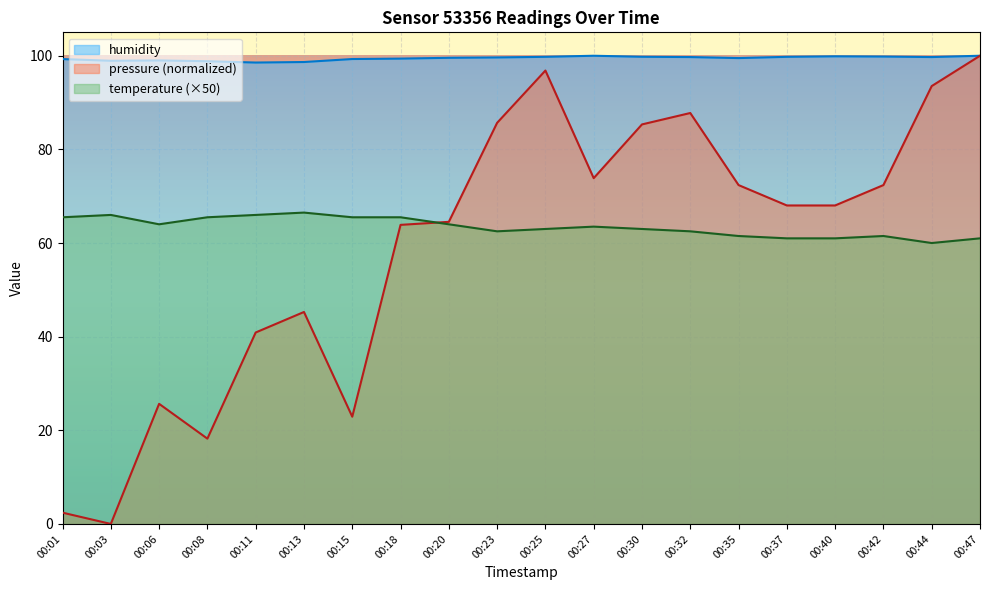

Rank the series by their maximum value, from lowest to highest.

temperature, pressure, humidity